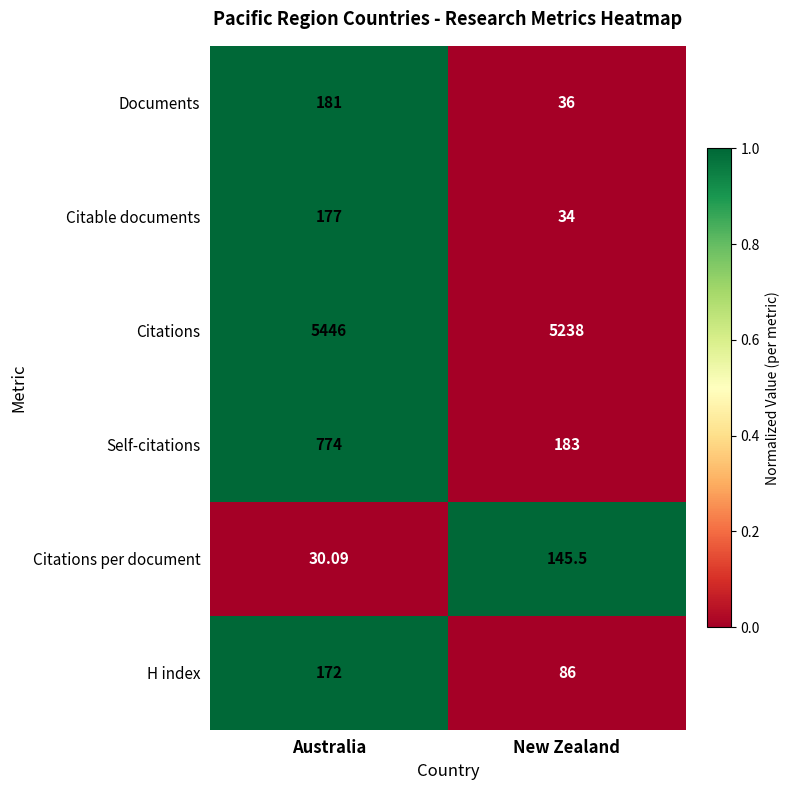

Which category has the lowest value across all series?

Australia